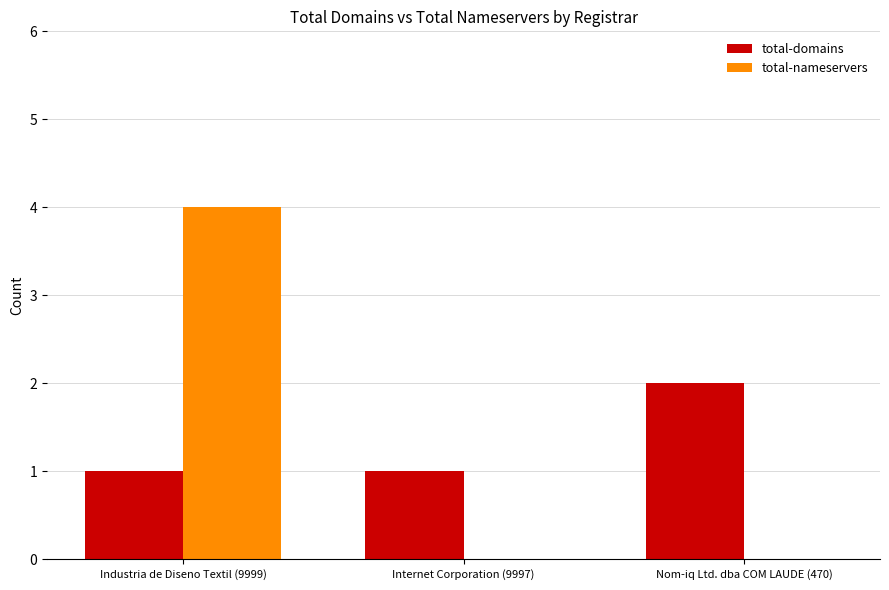

What is the total value across all series at Industria de Diseno Textil (9999)?

5